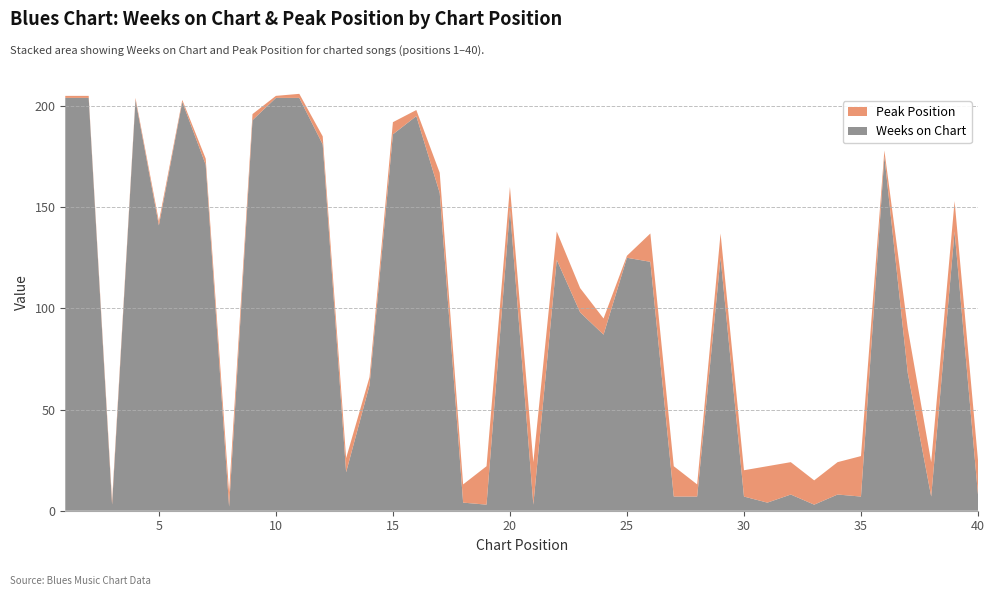

Reading right to left, extract all data points from this chart.

Weeks on Chart: 40=8	39=138	38=7	37=68	36=175	35=7	34=8	33=3	32=8	31=4	30=7	29=125	28=7	27=7	26=123	25=125	24=87	23=98	22=124	21=3	20=149	19=3	18=4	17=157	16=195	15=186	14=62	13=19	12=181	11=204	10=204	9=193	8=2	7=171	6=202	5=141	4=203	3=3	2=204	1=204
Peak Position: 40=17	39=15	38=17	37=22	36=3	35=20	34=16	33=12	32=16	31=18	30=13	29=12	28=6	27=15	26=14	25=1	24=8	23=12	22=14	21=21	20=11	19=19	18=9	17=10	16=3	15=6	14=4	13=7	12=4	11=2	10=1	9=3	8=7	7=3	6=1	5=2	4=1	3=2	2=1	1=1